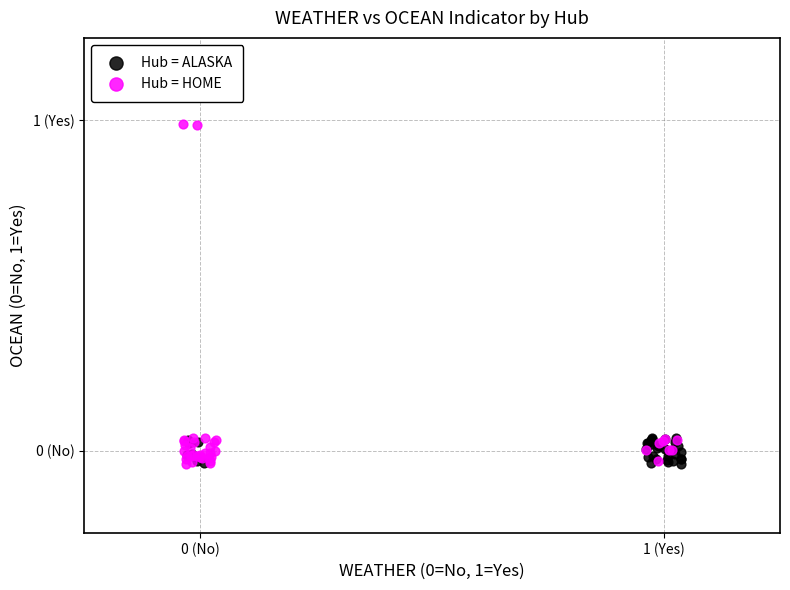

What are all the series names shown in the legend?

Hub = ALASKA, Hub = HOME